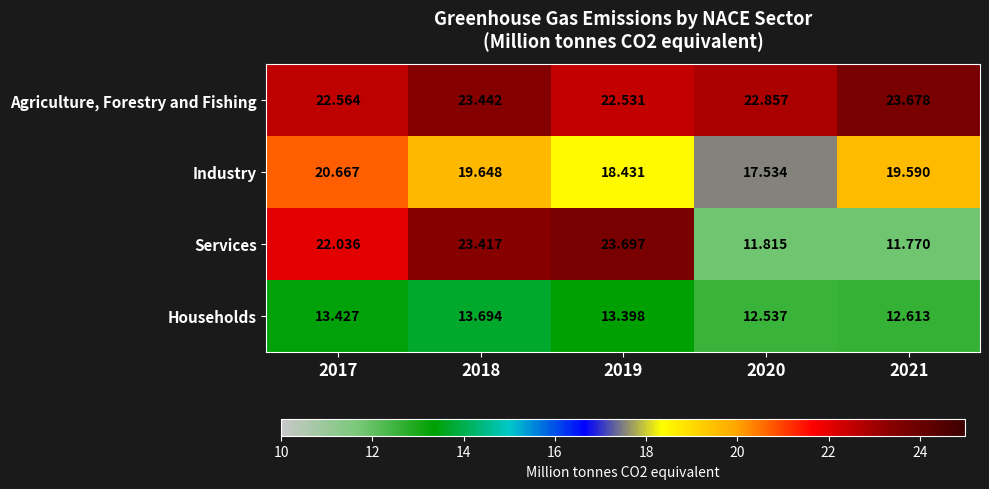

Is the value of Households at 2020 greater than the value of Agriculture, Forestry and Fishing at 2017?

No